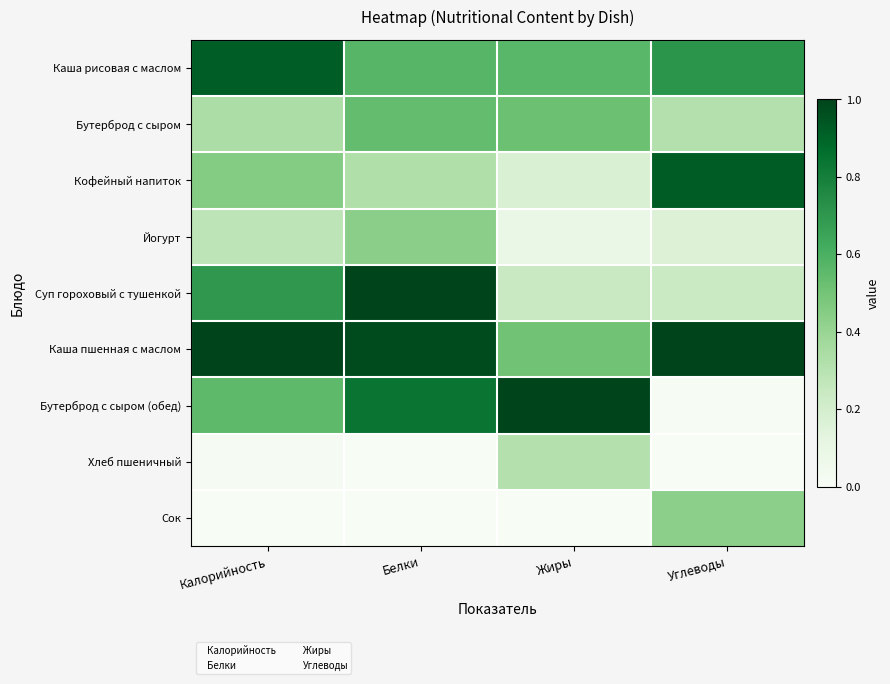

Which series has the largest total across all categories?

Каша пшенная с маслом